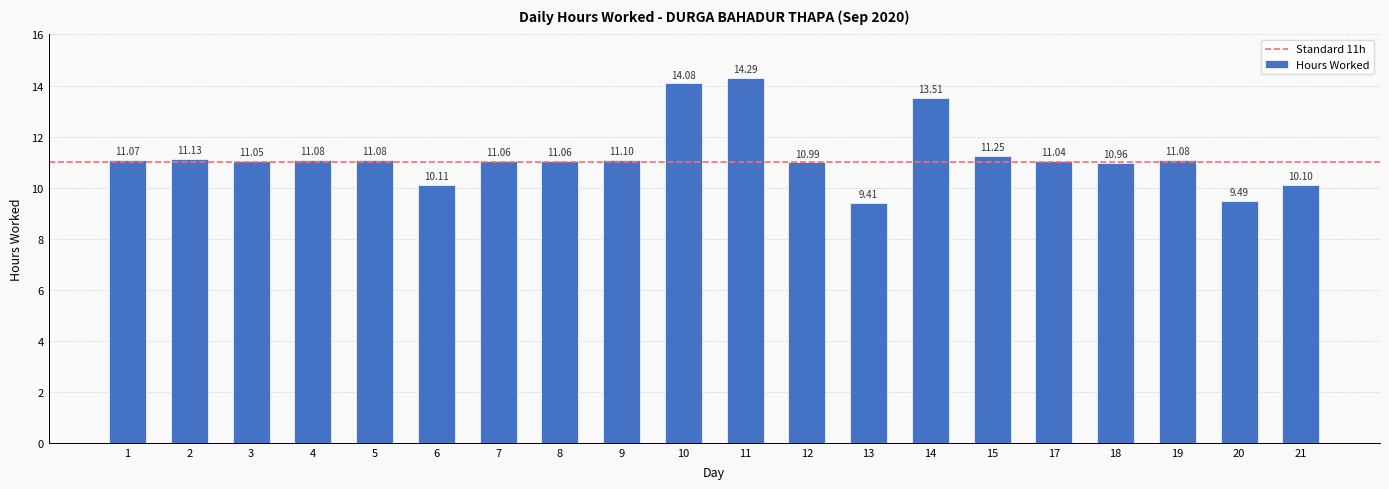

Does the chart contain any negative values?

No